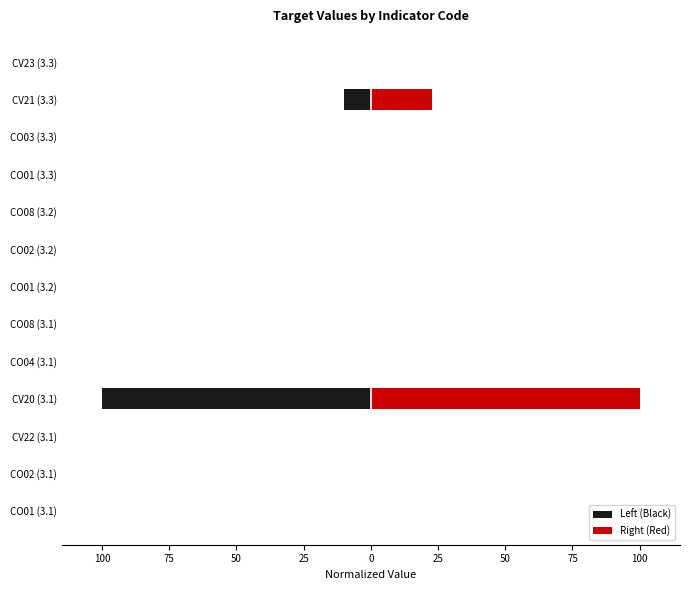

Between CO04 (3.1) and CV21 (3.3), which series saw the biggest shift?

Right (Red)